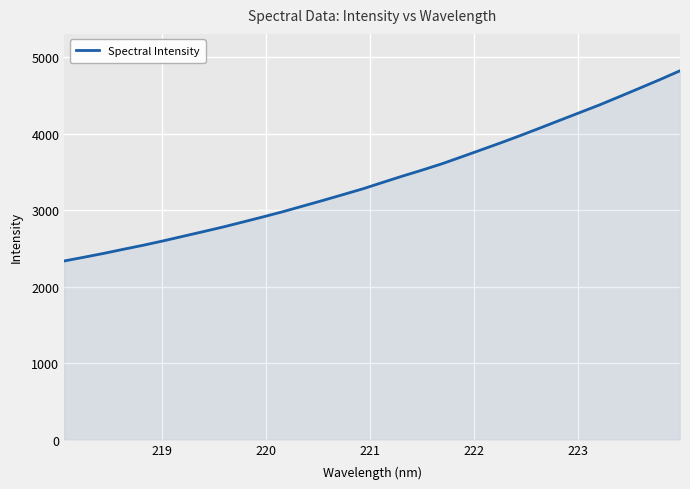

What is the minimum value shown in the chart?

2335.3